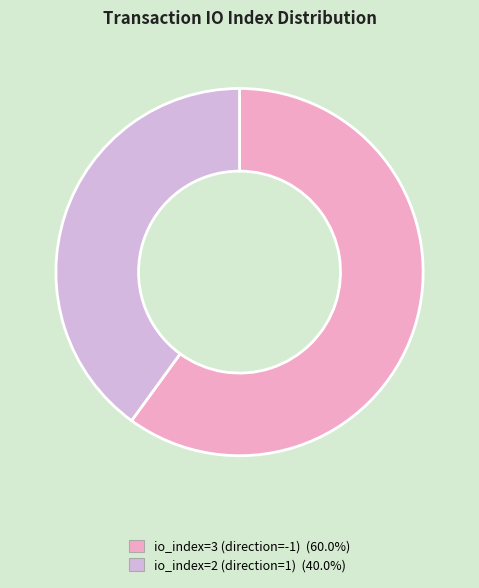

Is it true that io_index=3 (direction=-1) is 50% of the pie?

False